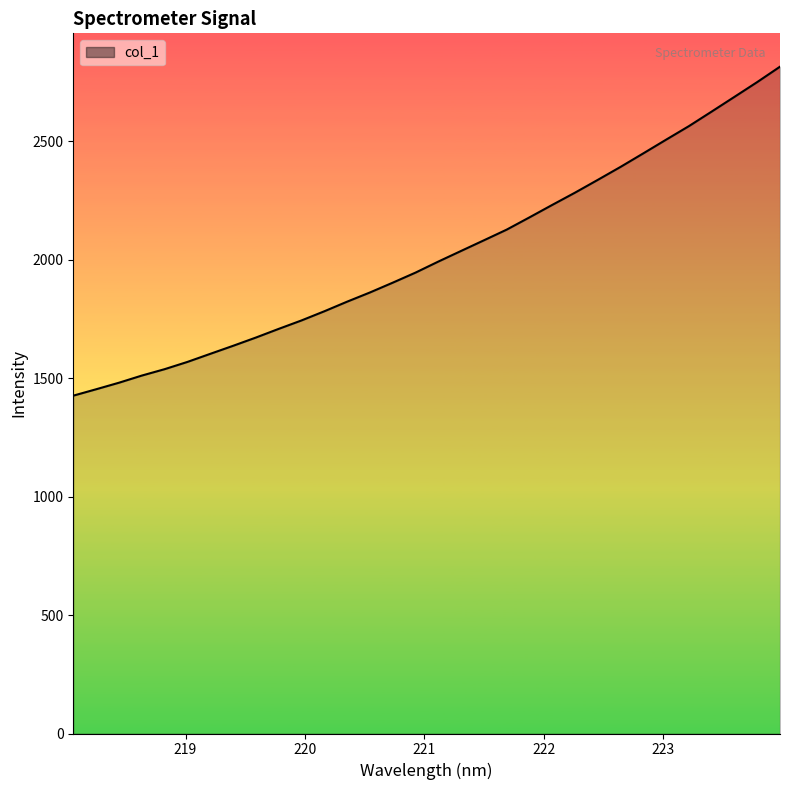

What is the smallest value displayed?

1425.9